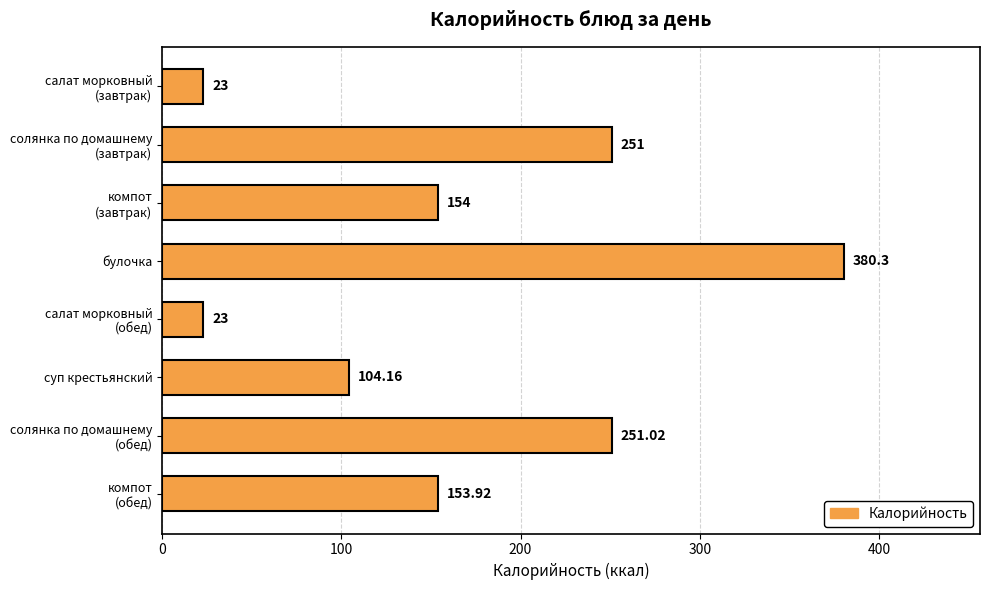

At which category does the chart reach its peak across all series?

булочка